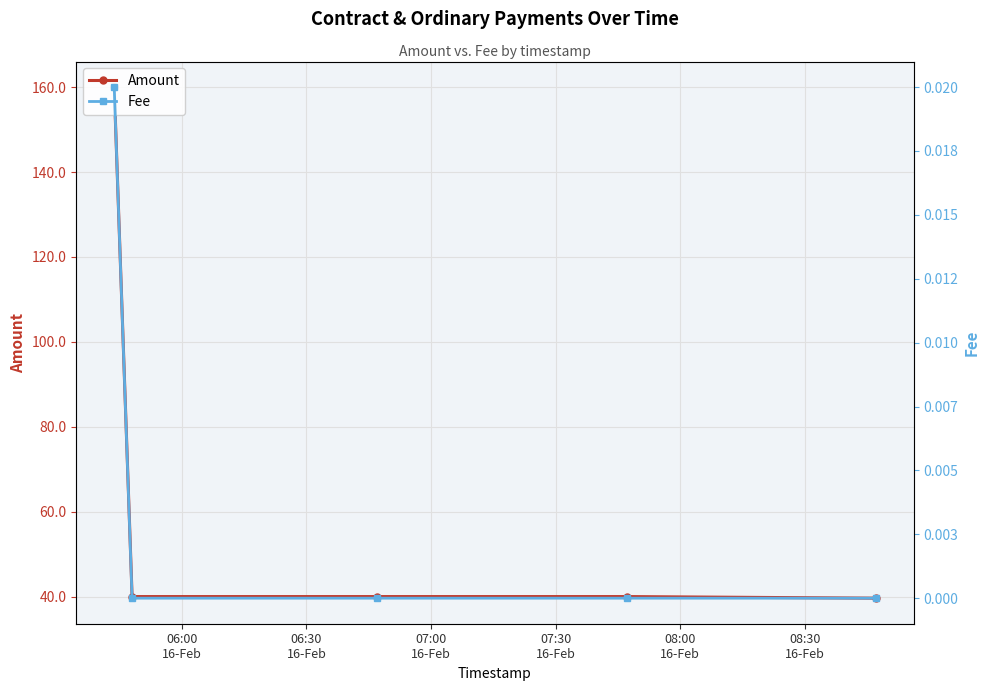

What position from the left is 06:30
16-Feb?

2